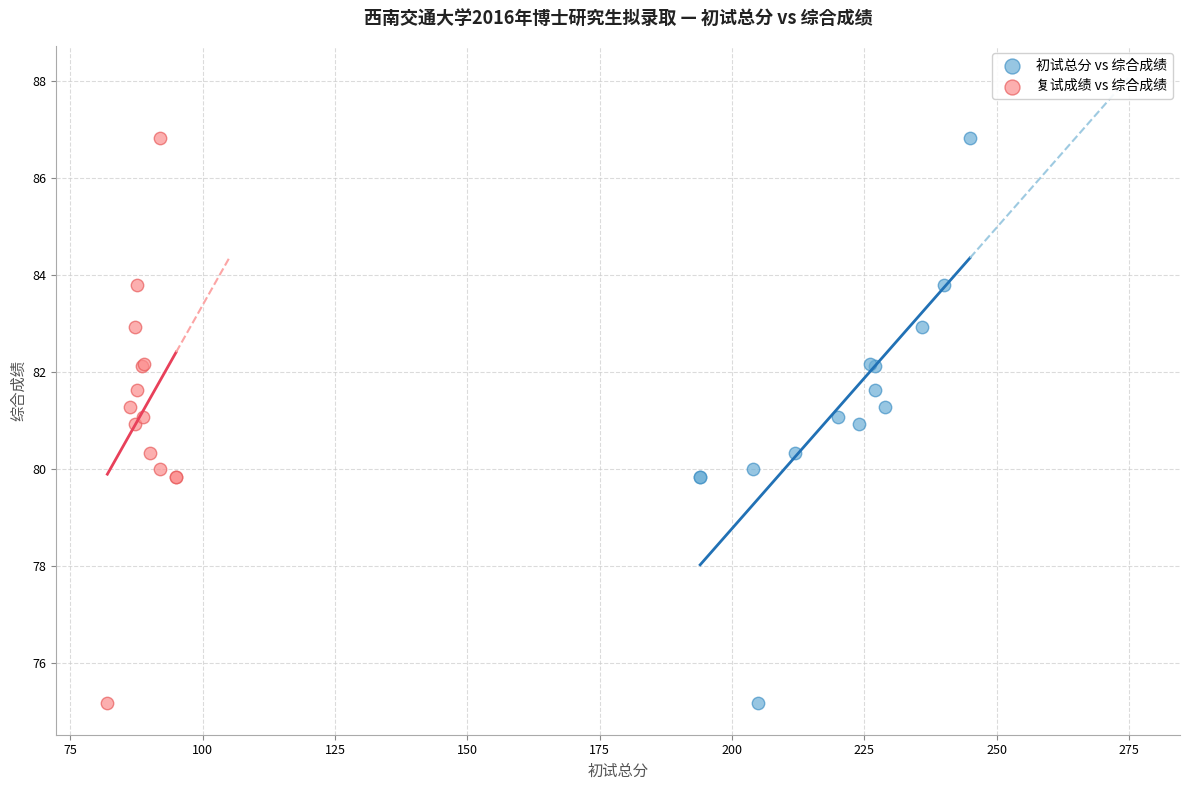

What are all the series names shown in the legend?

初试总分 vs 综合成绩, 复试成绩 vs 综合成绩